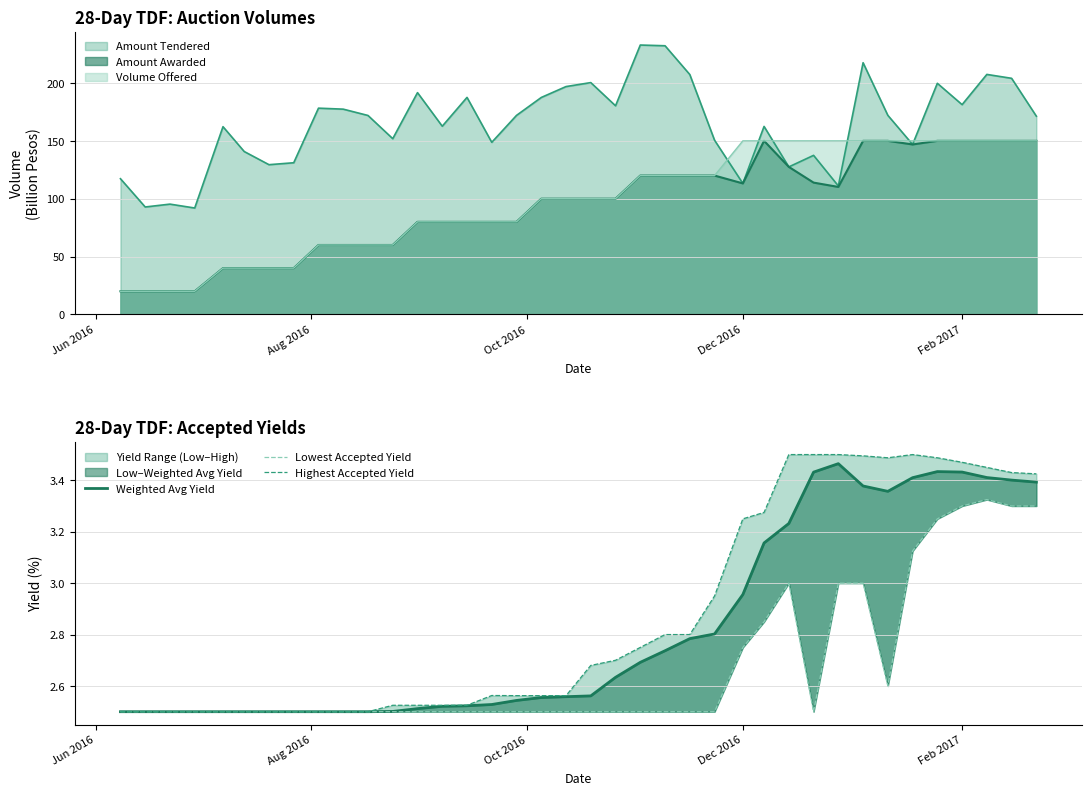

How many Lowest Accepted Yield values are between 2 and 3?

32